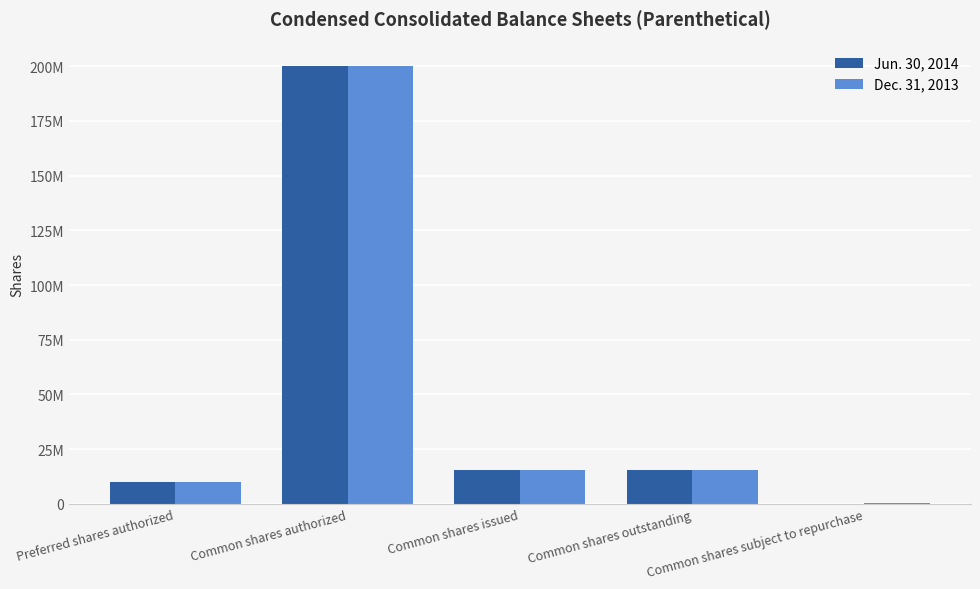

Is it true that Jun. 30, 2014 equals 3784504 at Common shares outstanding?

False